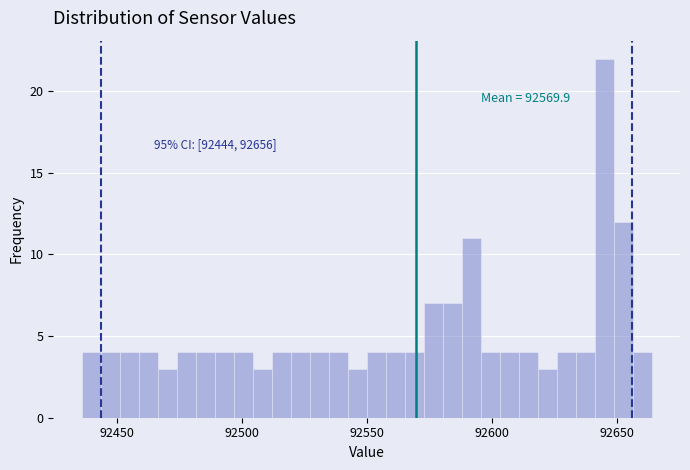

Read against the x-axis, roughly where is the centre of the tallest bar?

92645